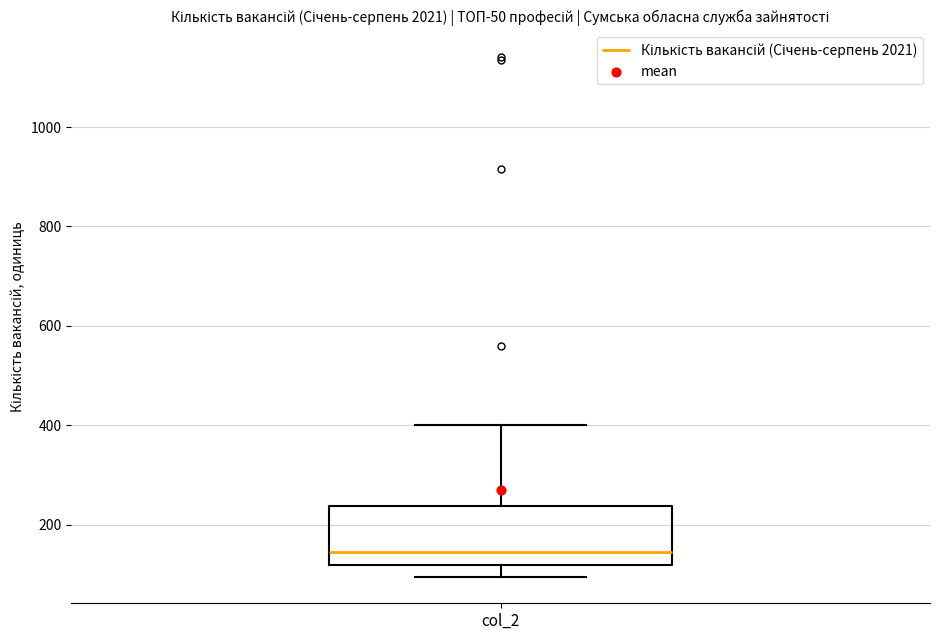

Transcribe this box plot: give where the median line is, the range the box spans, and where the two whiskers end, as read against the y-axis. The values are not printed on the chart, so give them approximately, as read against the axis.

median 140, box 120 to 240, whiskers 100 to 400